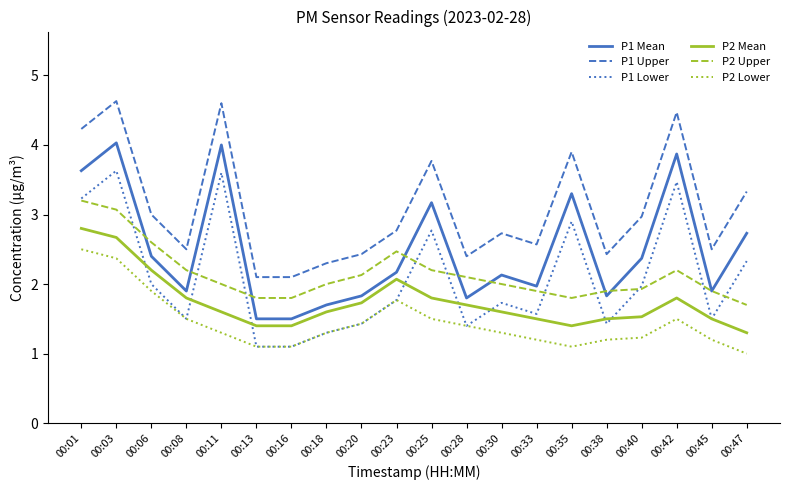

Where is P2 Lower nearest to the value 1?

00:47